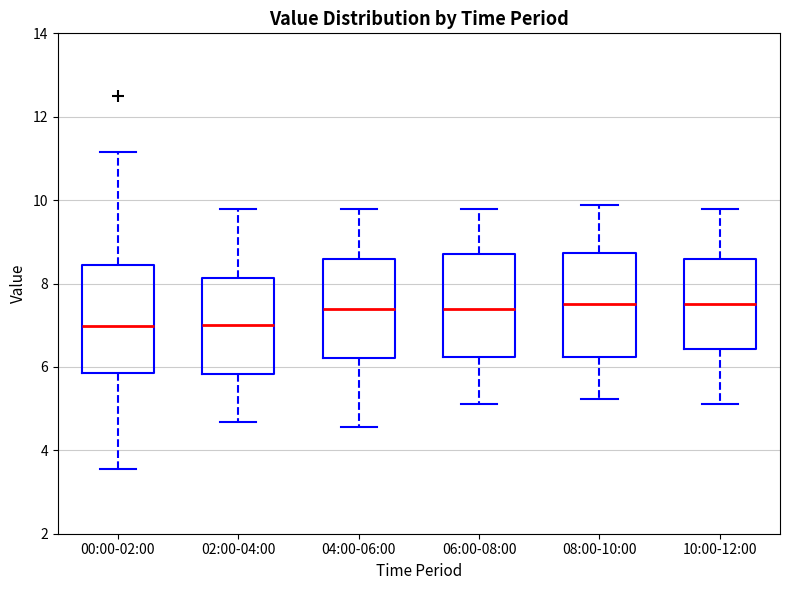

Where does the upper whisker of the box for 04:00-06:00 end on the y-axis? The values are not printed on the chart, so give them approximately, as read against the axis.

9.8